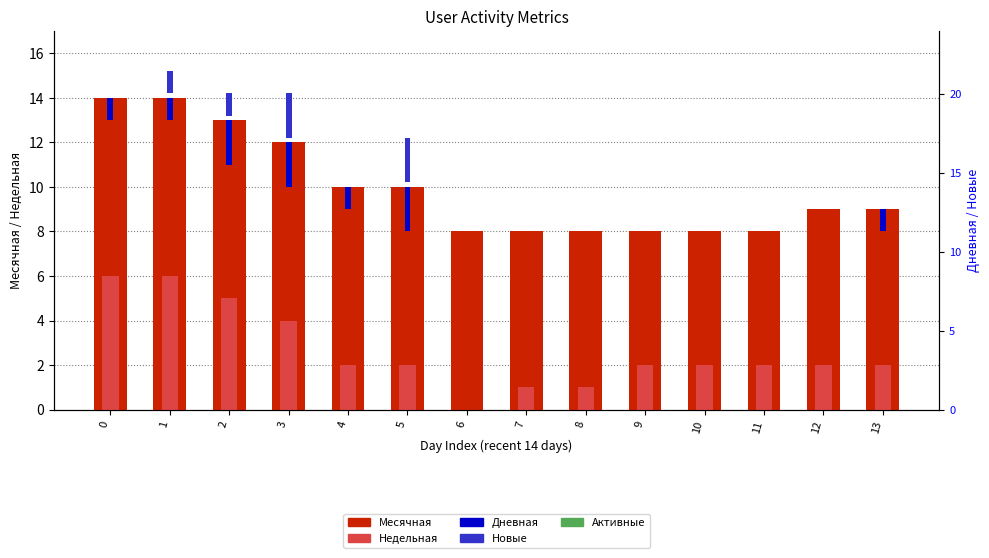

Reading right to left, what are all the values shown in this chart?

Месячная: 13=9	12=9	11=8	10=8	9=8	8=8	7=8	6=8	5=10	4=10	3=12	2=13	1=14	0=14
Недельная: 13=2	12=2	11=2	10=2	9=2	8=1	7=1	6=0	5=2	4=2	3=4	2=5	1=6	0=6
Дневная: 13=1	12=0	11=0	10=0	9=0	8=0	7=0	6=0	5=2	4=1	3=2	2=2	1=1	0=1
Новые: 13=0	12=0	11=0	10=0	9=0	8=0	7=0	6=0	5=2	4=0	3=2	2=1	1=1	0=0
Активные: 13=0	12=0	11=0	10=0	9=0	8=0	7=0	6=0	5=0	4=0	3=0	2=0	1=0	0=0